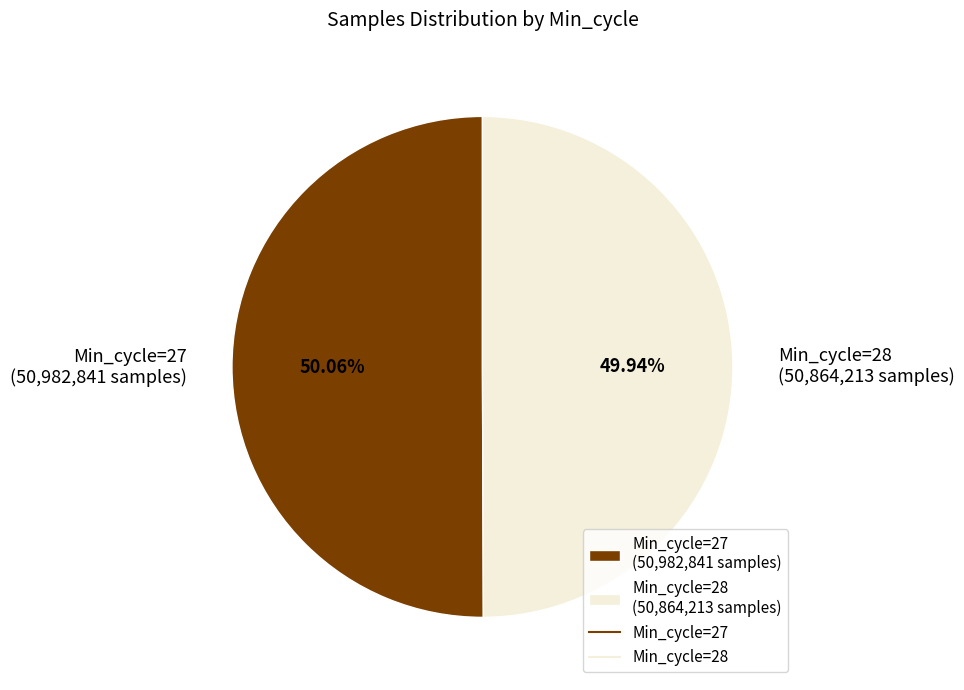

Is the sum of Min_cycle=28 (50,864,213 samples) and Min_cycle=27 (50,982,841 samples) greater than half?

Yes